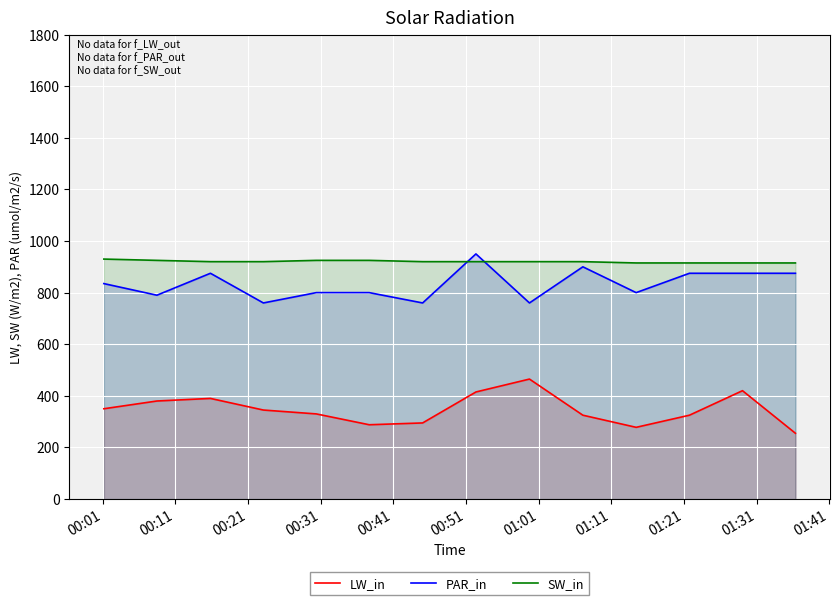

What is the difference between the maximum and minimum values in the LW_in series?

210.0